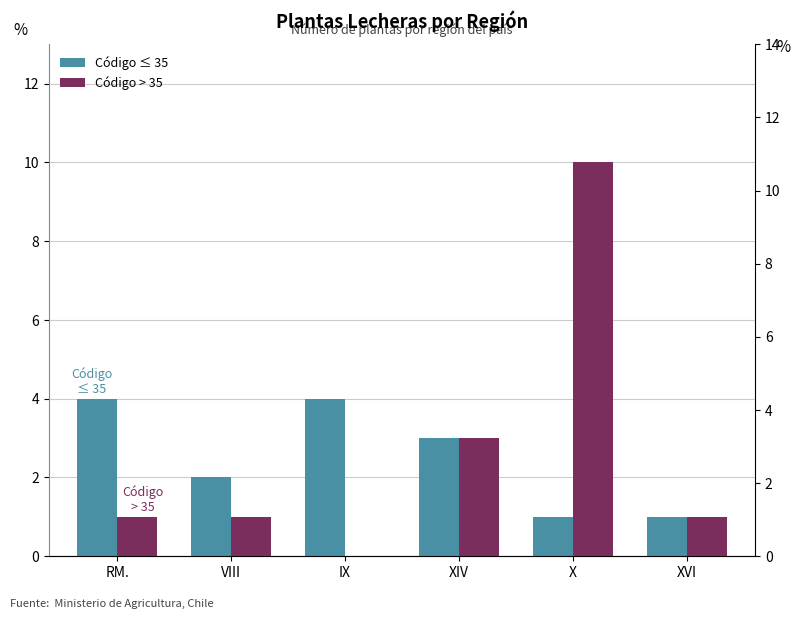

Read the Código ≤ 35 value at X.

1